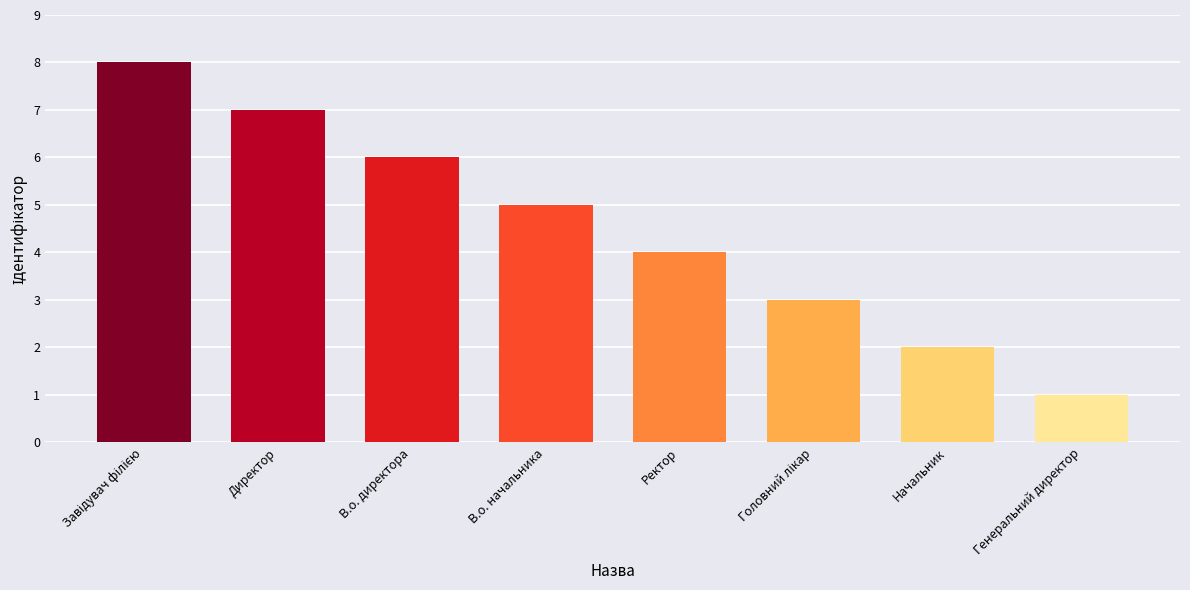

At which category does the chart reach its minimum across all series?

Генеральний директор